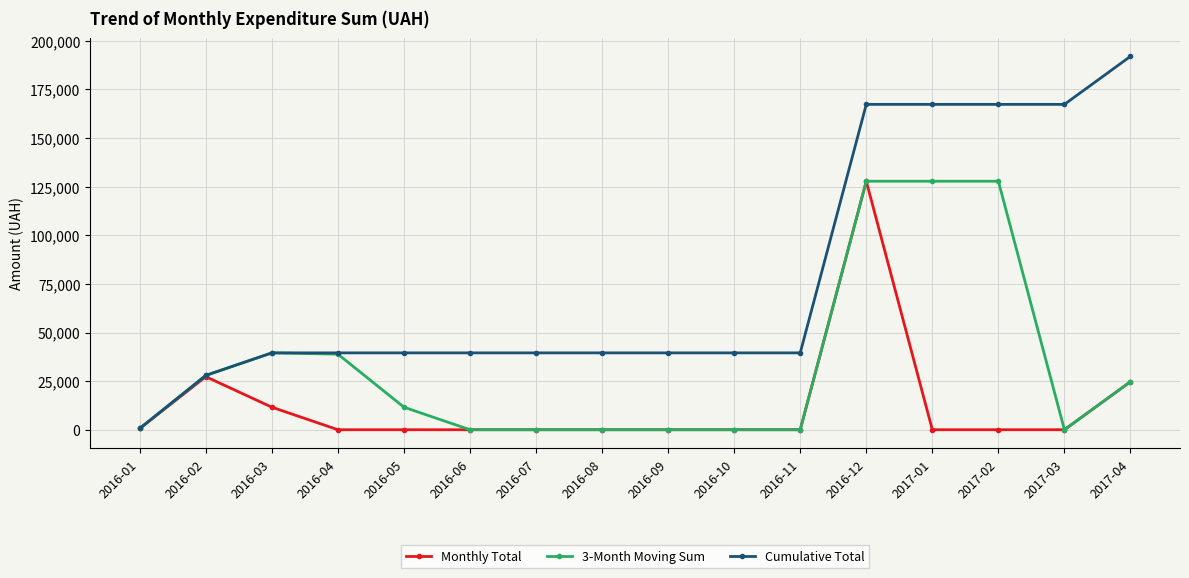

What is the total value across all series at 2016-06?

39524.6